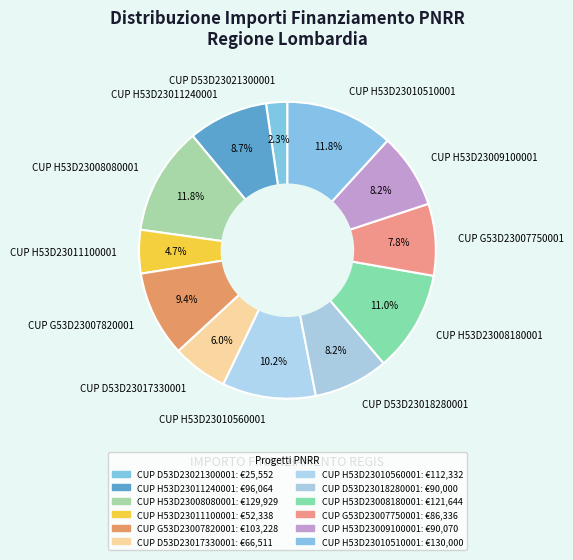

Is CUP H53D23011100001 the majority of the pie?

No